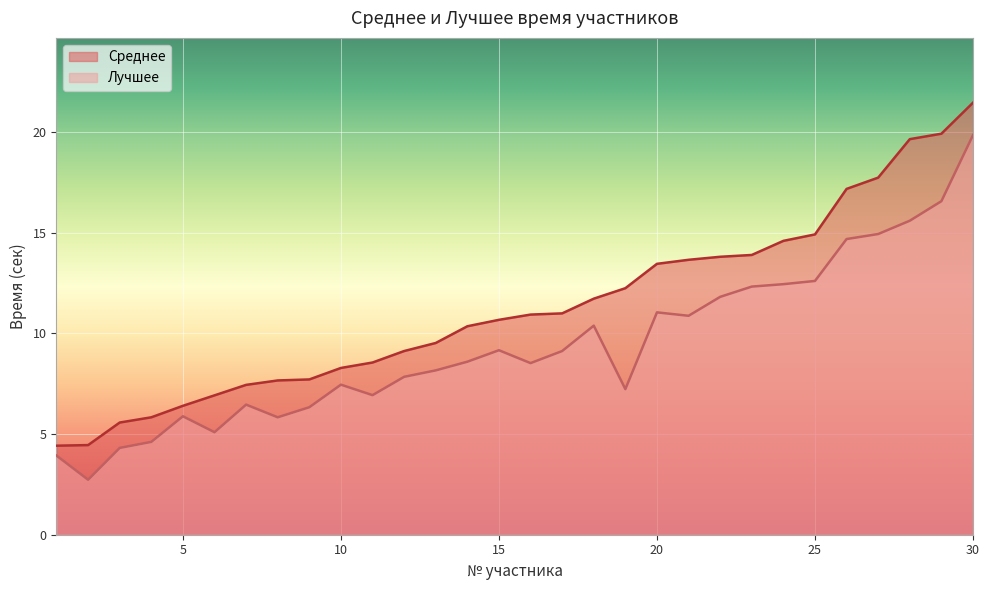

In Лучшее, how many points are higher than both neighbors (excluding endpoints)?

6